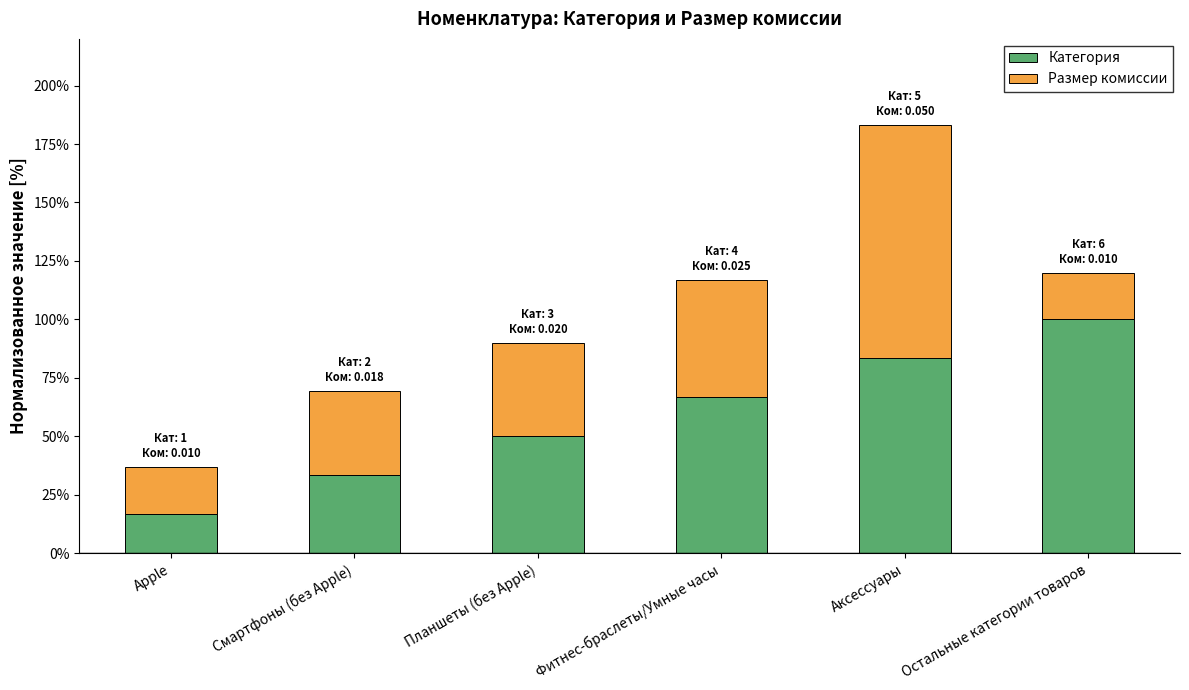

Does the chart contain stacked bars?

Yes